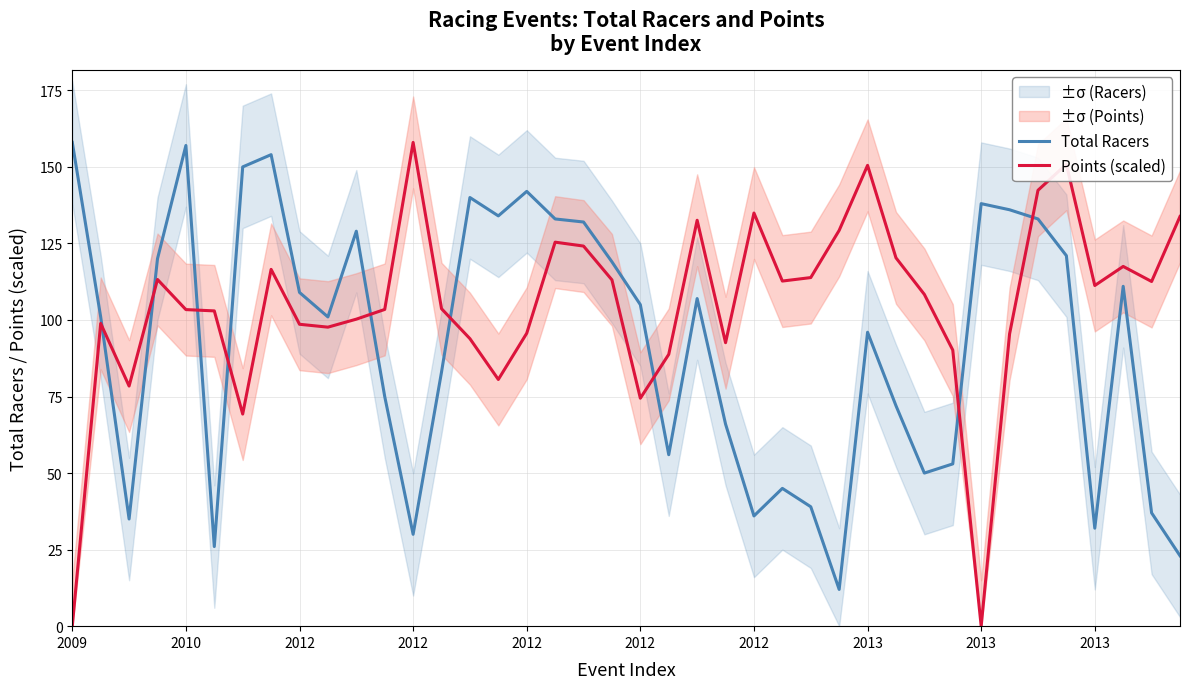

What are all the series names shown in the legend?

Total Racers, Points (scaled)